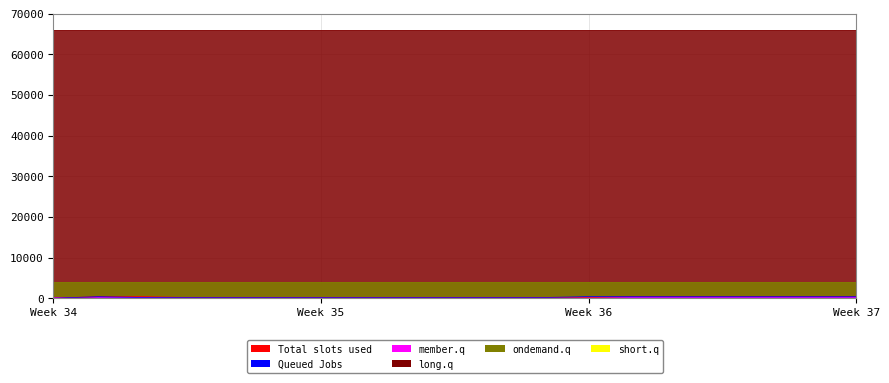

What is the greatest value displayed?

66003